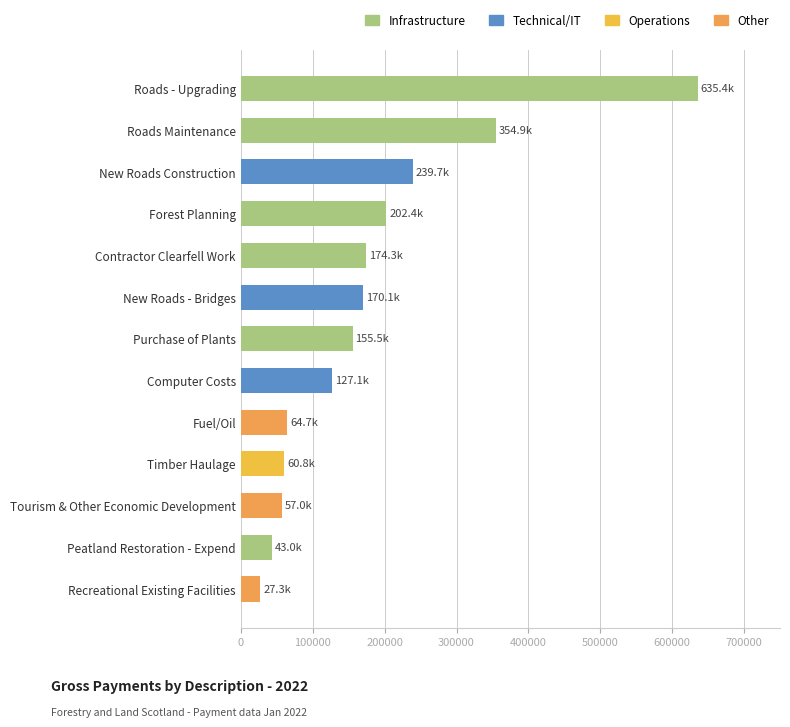

Which label corresponds to the smallest value in the chart?

Recreational Existing Facilities